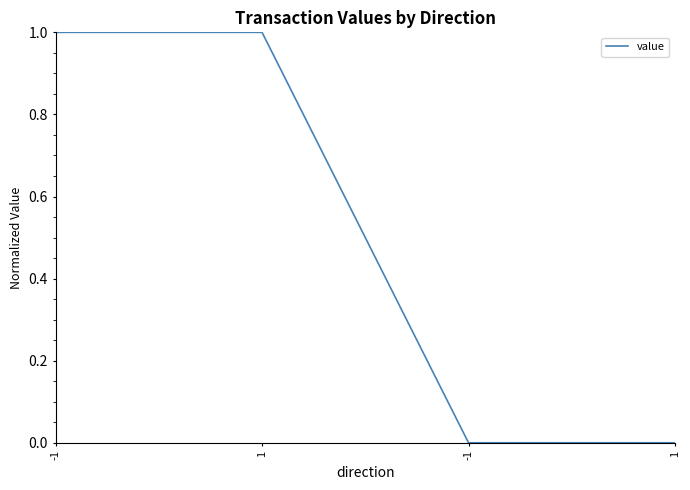

Is it true that the value at 1 is 0?

True